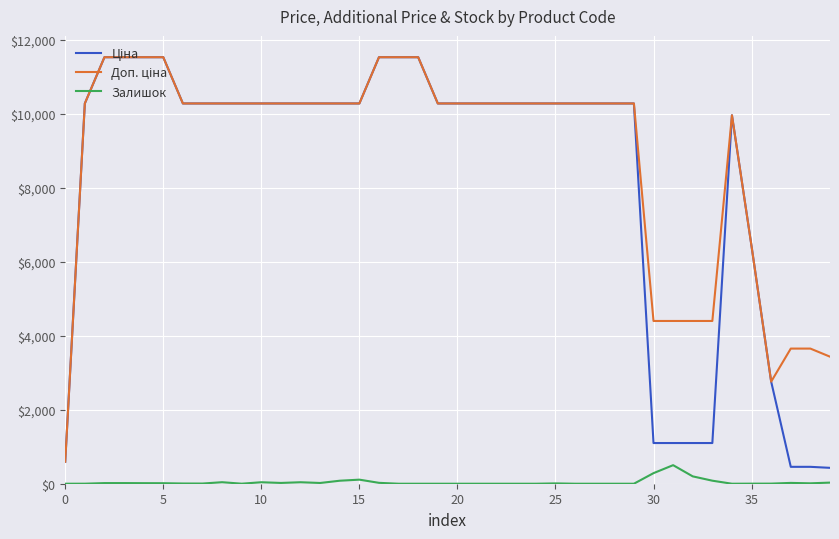

True or false: Залишок and Ціна cross at least once.

False